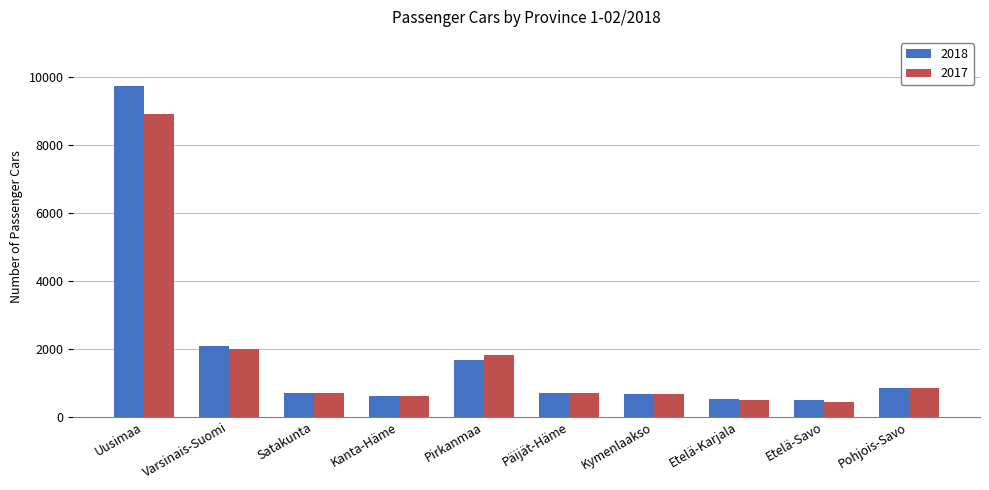

At which category is the sum across all series the highest?

Uusimaa